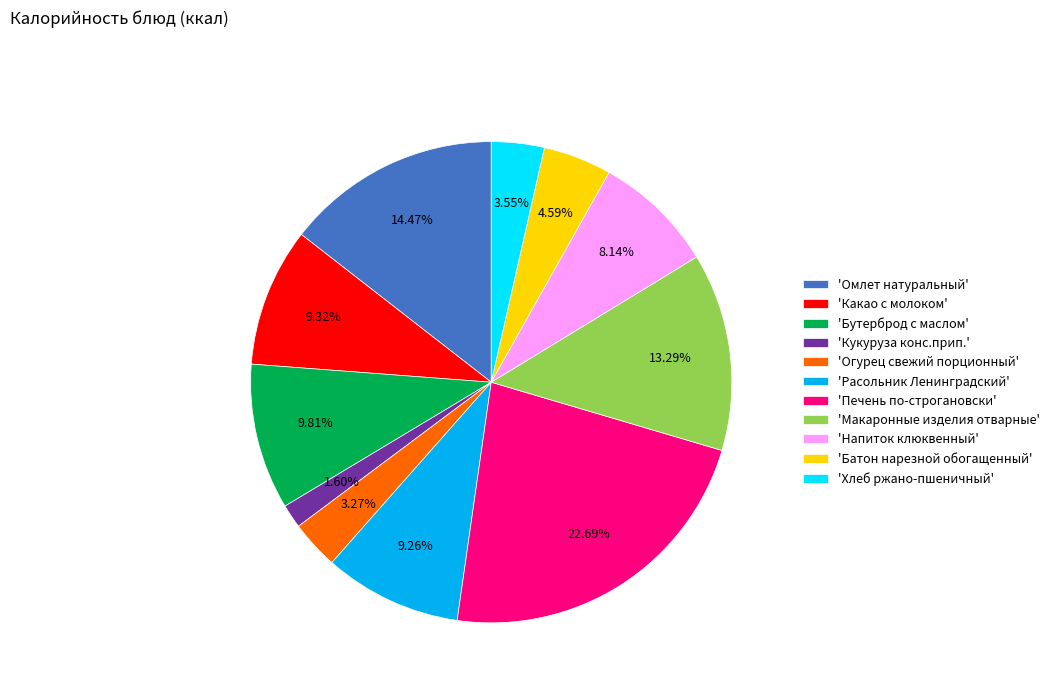

To the nearest percent, what is the difference between the largest and smallest slice percentages?

21%